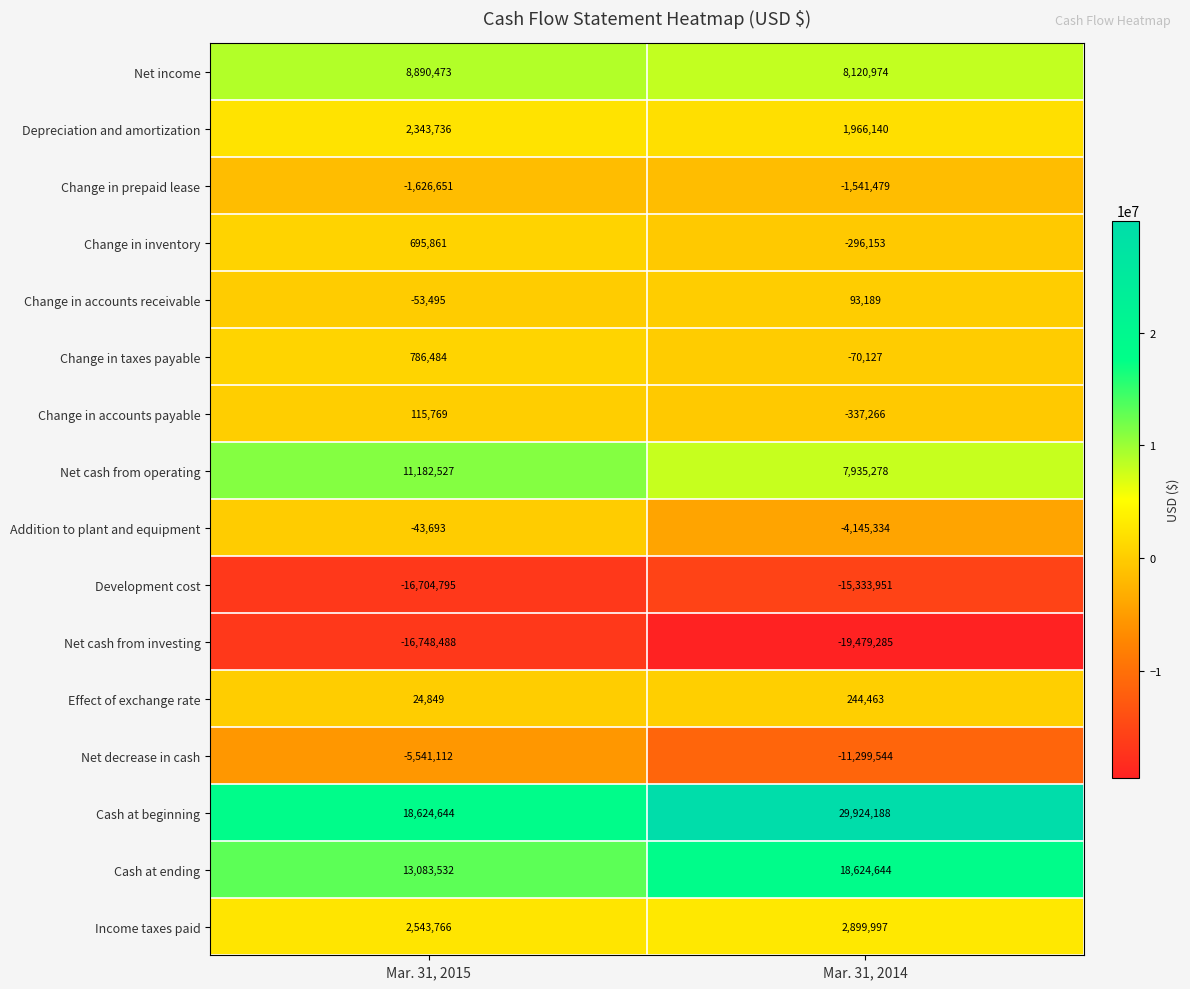

Read the Net decrease in cash value at Mar. 31, 2014, to the nearest 100.

-11299500